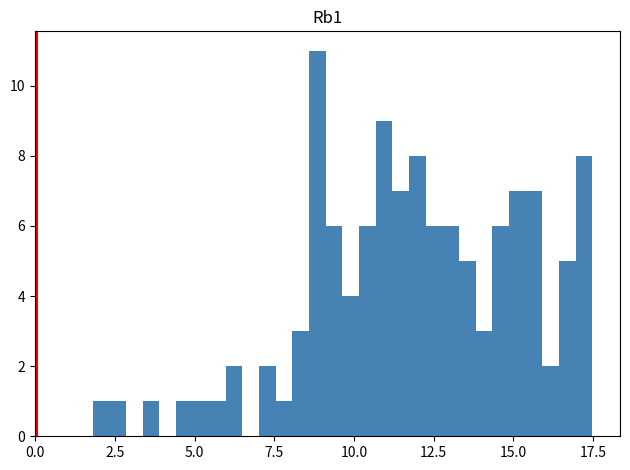

Around what value on the x-axis is the tallest bar? Give the approximate position of its centre, as read against the axis.

9.0